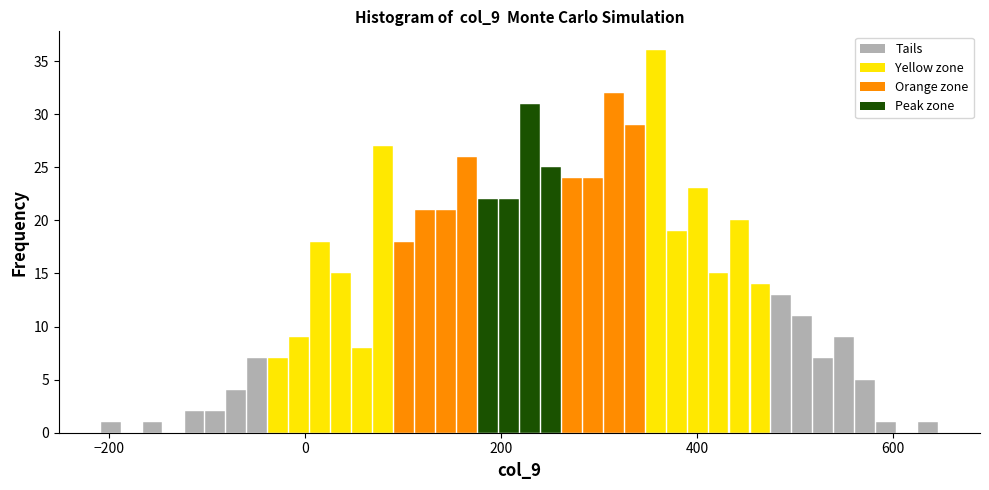

Around what value on the x-axis is the tallest bar? Give the approximate position of its centre, as read against the axis.

360